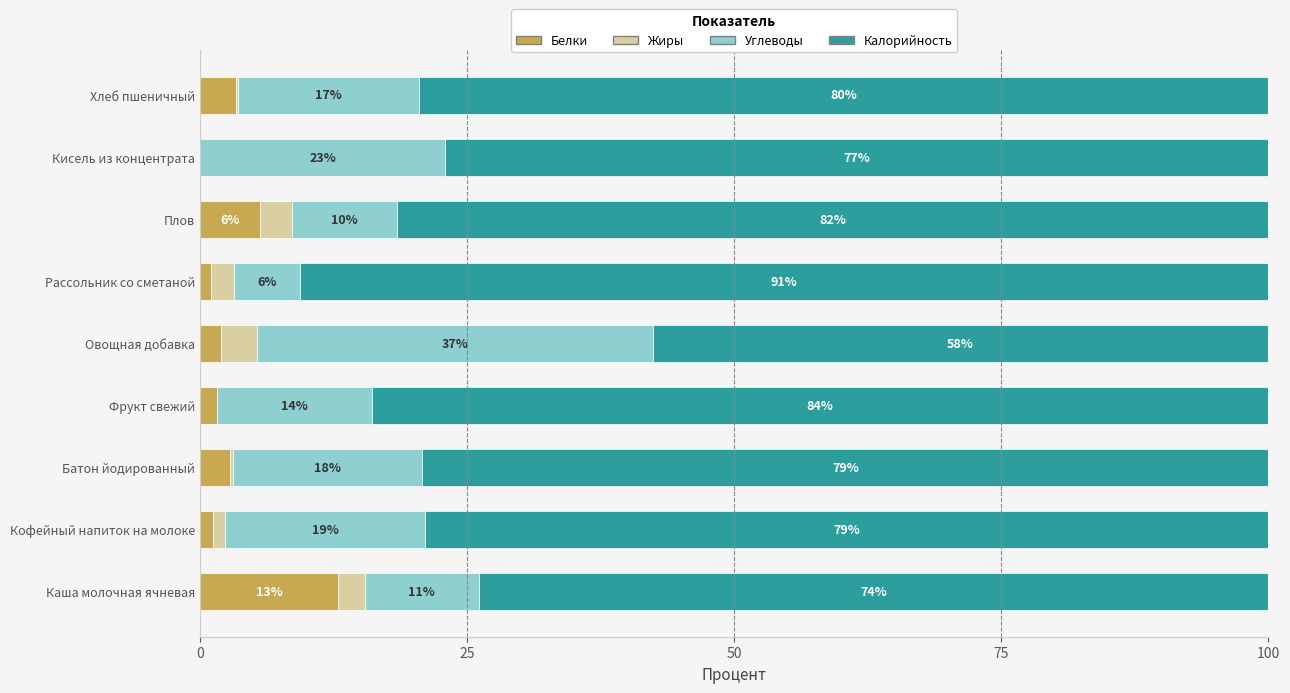

Which series has the largest total across all categories?

Калорийность